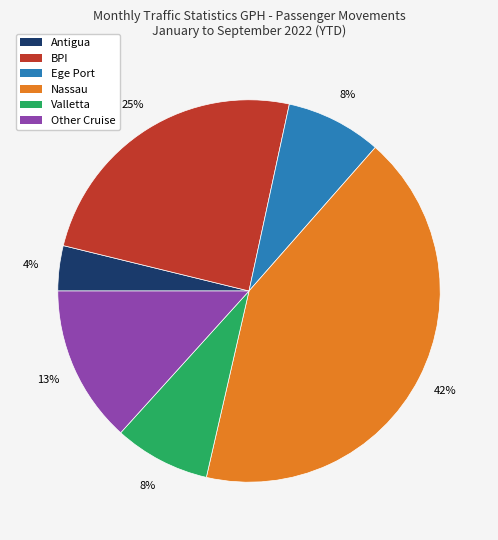

Which category has the smallest portion of the pie?

Antigua